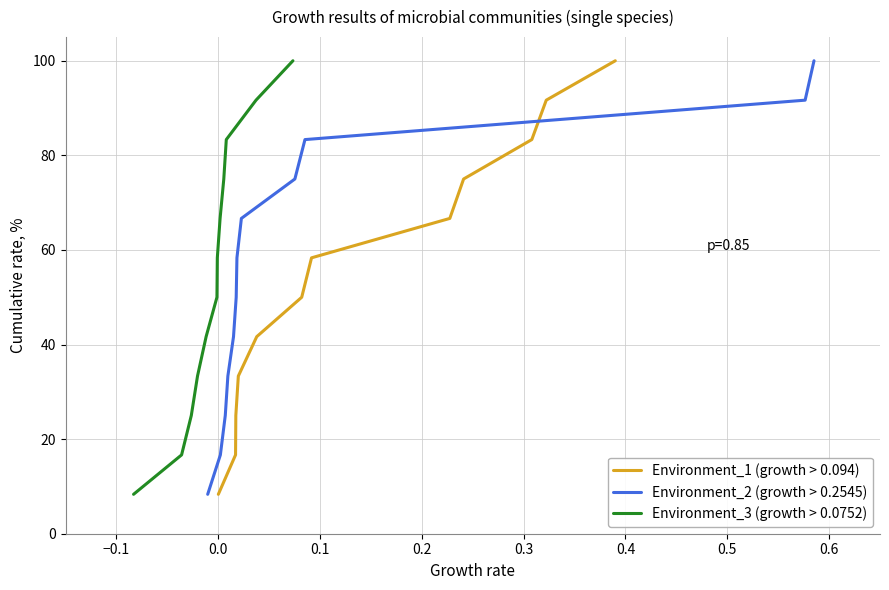

How many data points in Environment_2 (growth > 0.2545) are above 58?

6